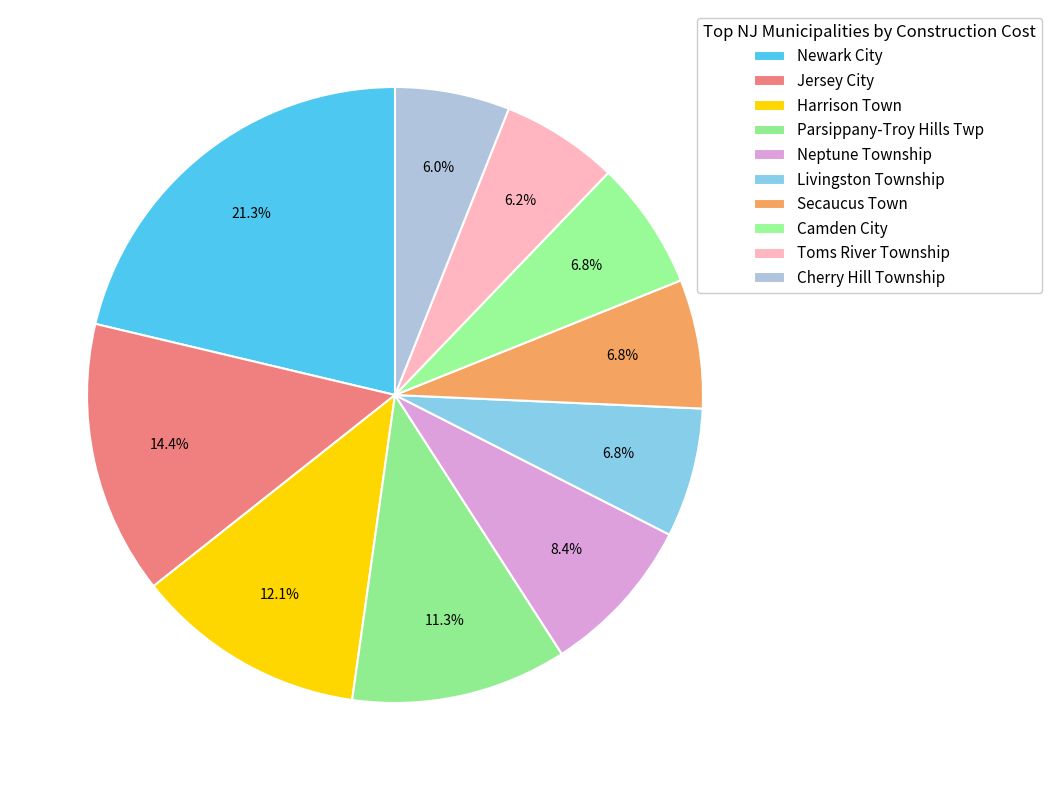

Rank the categories by value from lowest to highest.

Cherry Hill Township, Toms River Township, Camden City, Secaucus Town, Livingston Township, Neptune Township, Parsippany-Troy Hills Twp, Harrison Town, Jersey City, Newark City